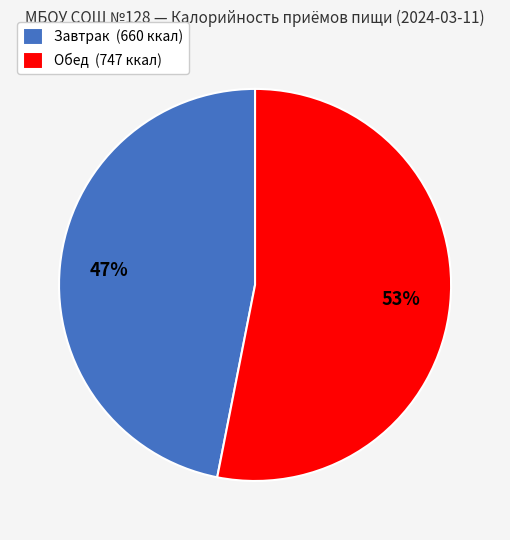

To the nearest percent, what is the difference between the largest and smallest slice percentages?

6%